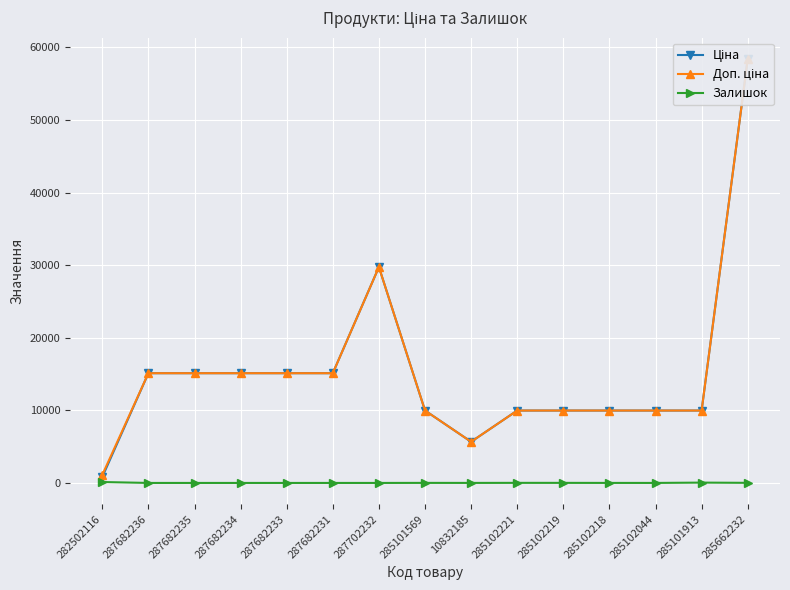

Reading left to right, list all the values displayed in this chart.

Ціна: 282502116=818.5	287682236=15120.0	287682235=15120.0	287682234=15120.0	287682233=15120.0	287682231=15120.0	287702232=29747.2	285101569=9975.0	10832185=5673.8	285102221=9975.0	285102219=9975.0	285102218=9975.0	285102044=9975.0	285101913=9975.0	285662232=58426.5
Доп. ціна: 282502116=1109.2	287682236=15120.0	287682235=15120.0	287682234=15120.0	287682233=15120.0	287682231=15120.0	287702232=29747.2	285101569=9975.0	10832185=5673.8	285102221=9975.0	285102219=9975.0	285102218=9975.0	285102044=9975.0	285101913=9975.0	285662232=58426.5
Залишок: 282502116=125.0	287682236=0.0	287682235=0.0	287682234=0.0	287682233=0.0	287682231=0.0	287702232=0.0	285101569=7.0	10832185=3.0	285102221=11.0	285102219=9.0	285102218=3.0	285102044=1.0	285101913=45.0	285662232=14.0